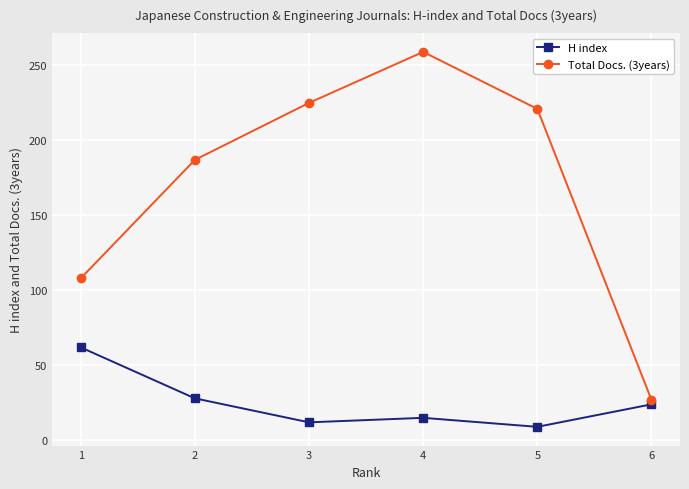

What is the difference between the maximum and minimum values in the Total Docs. (3years) series?

232